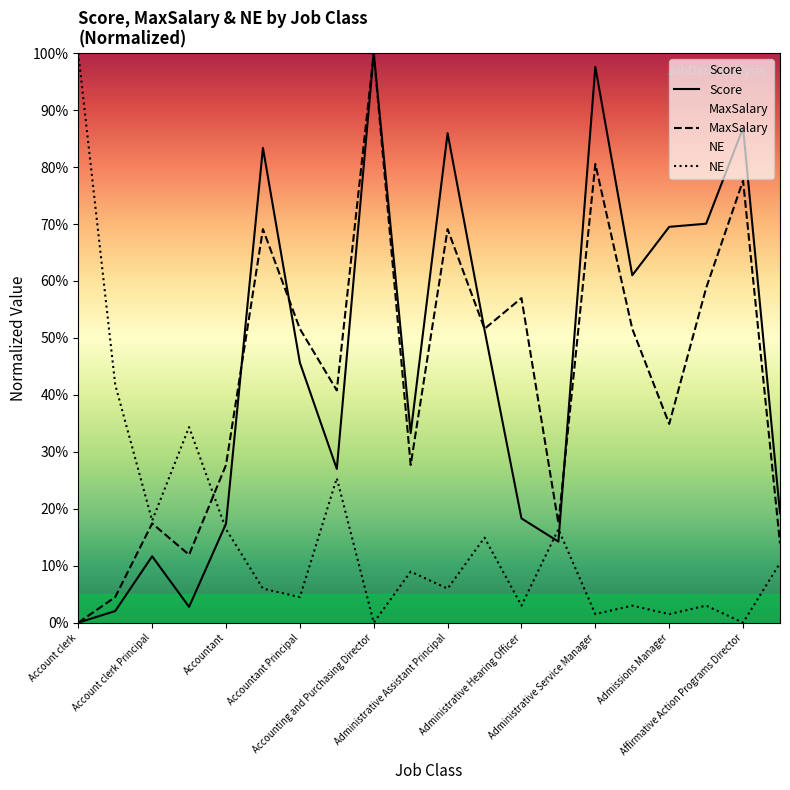

The value of Score at Account clerk Principal is 17.2. True or false?

False